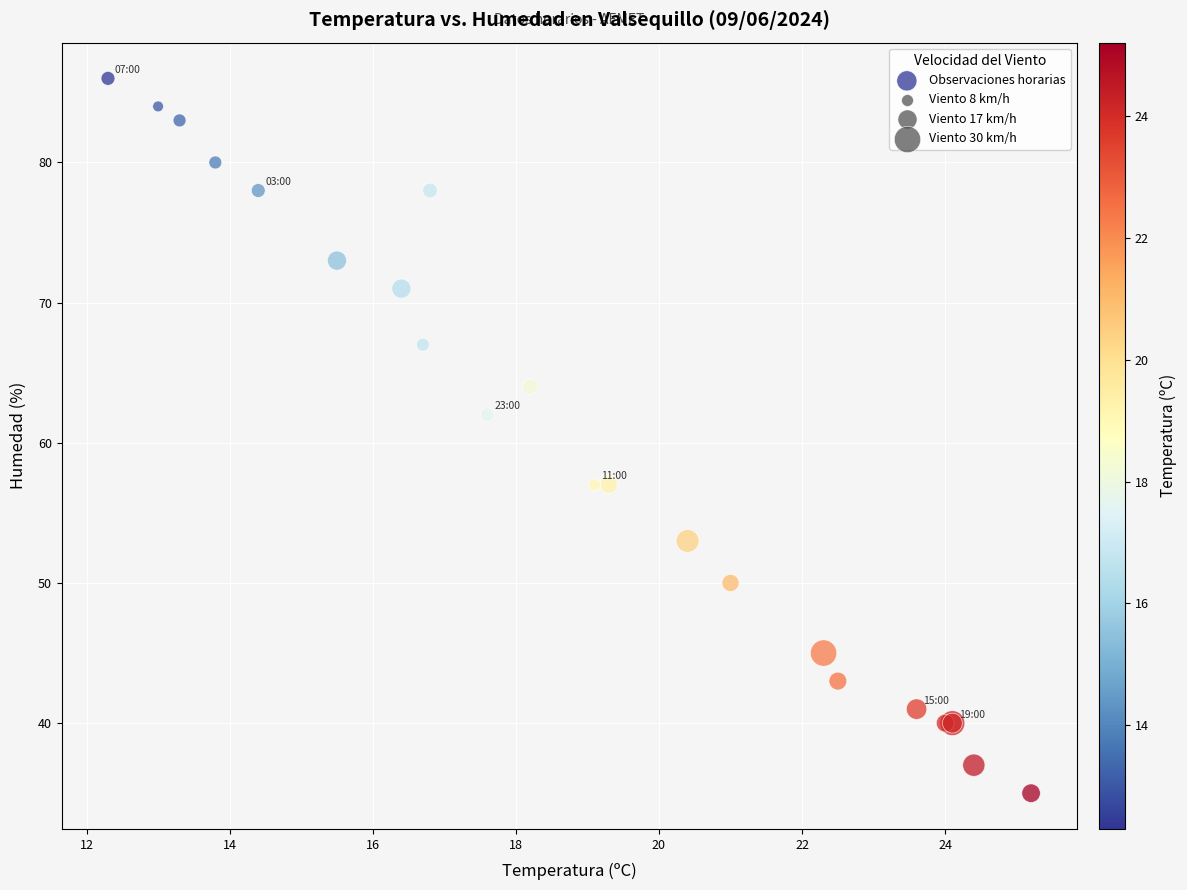

What Y value in the scatter plot is closest to 60?

62